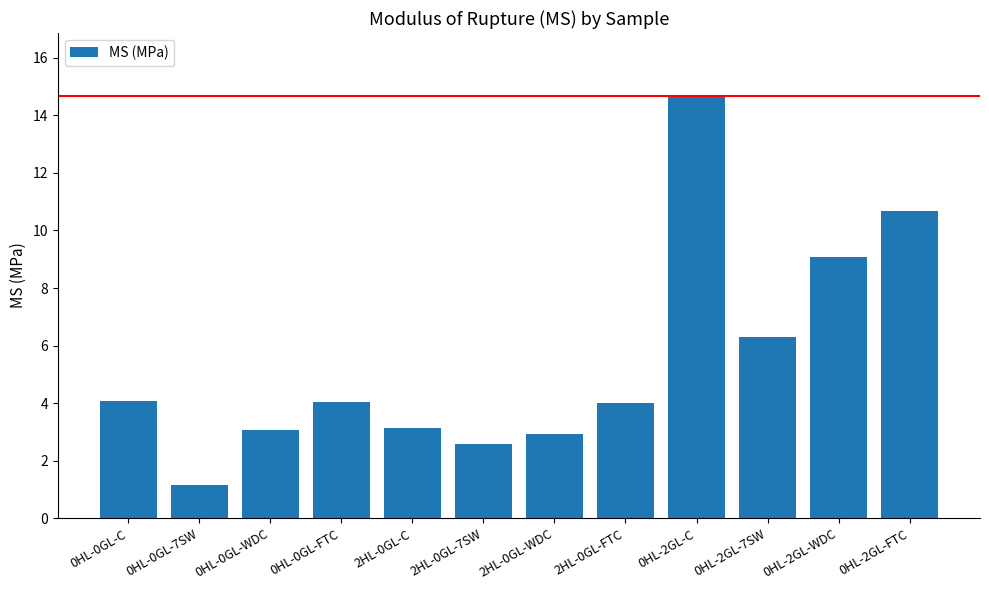

How many categories are shown in the chart?

12